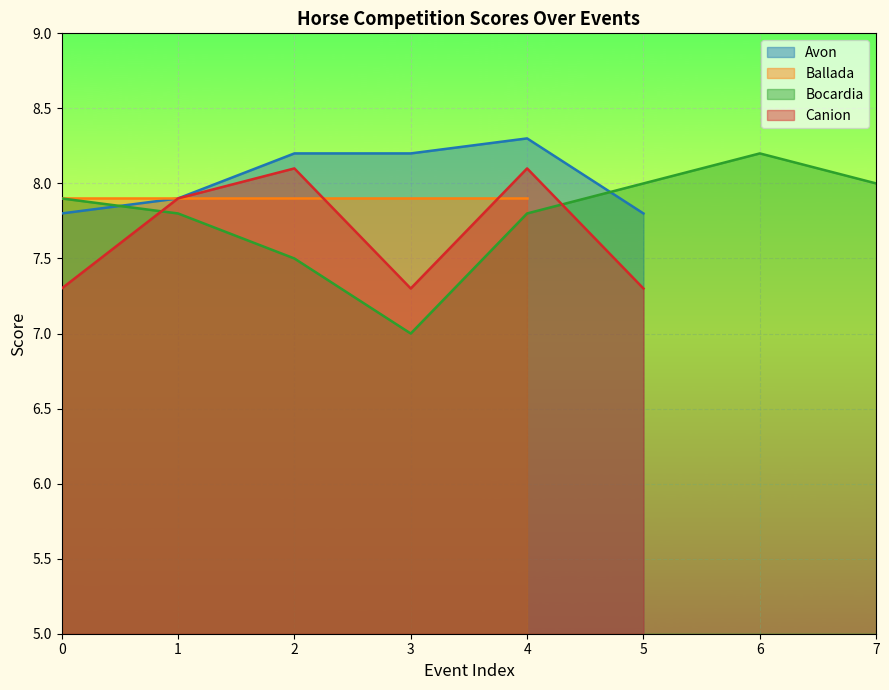

At which label does Avon first exceed 8?

2